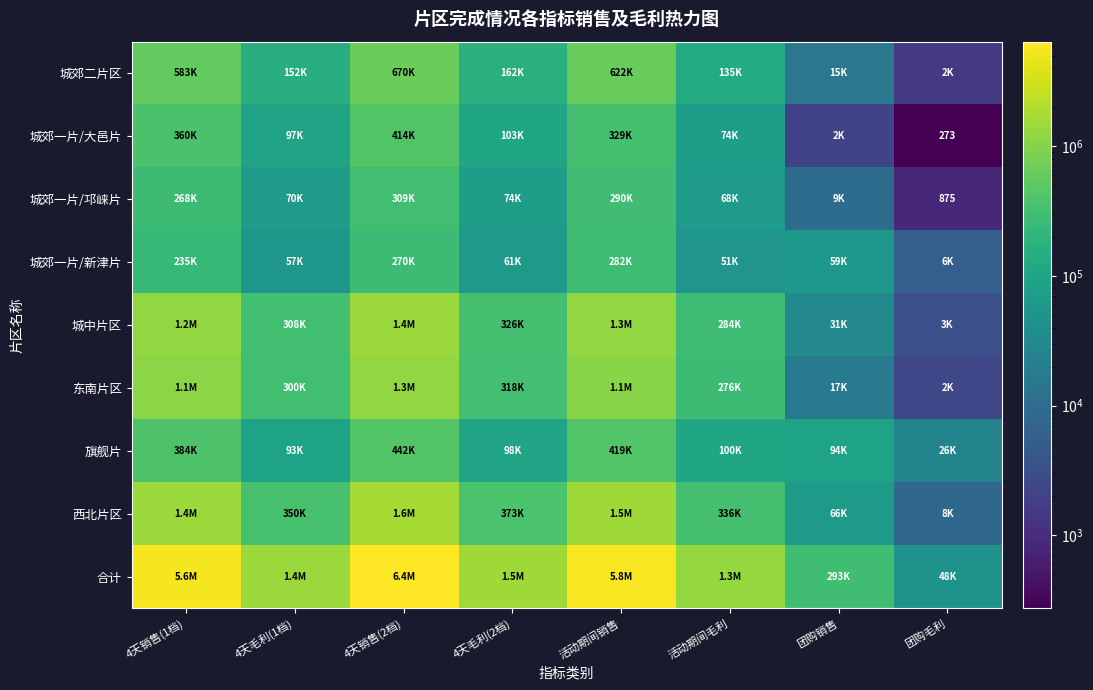

What is the lowest value of the 合计 series?

48182.7